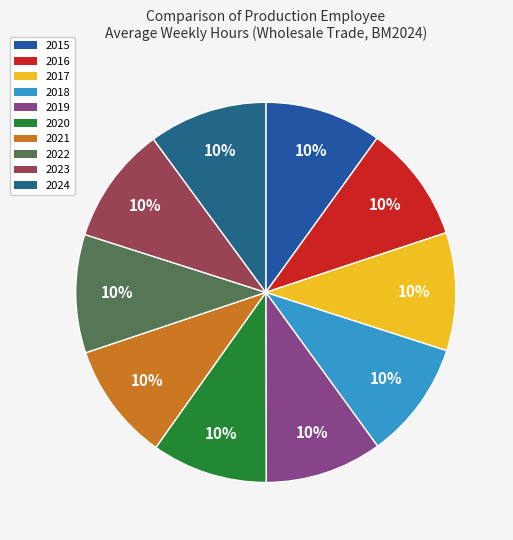

How many slices are in this pie chart?

10